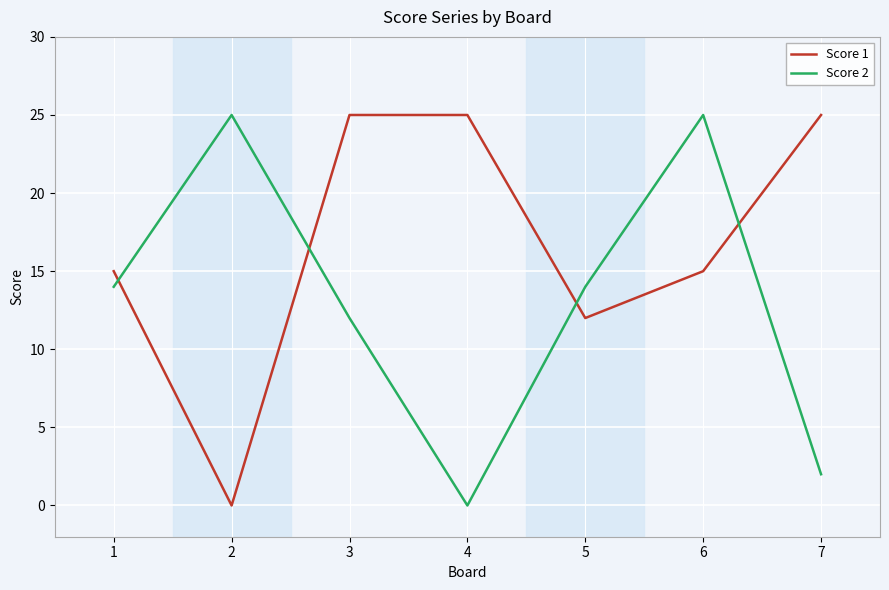

True or false: Score 1 has a value of 37 at 7.

False